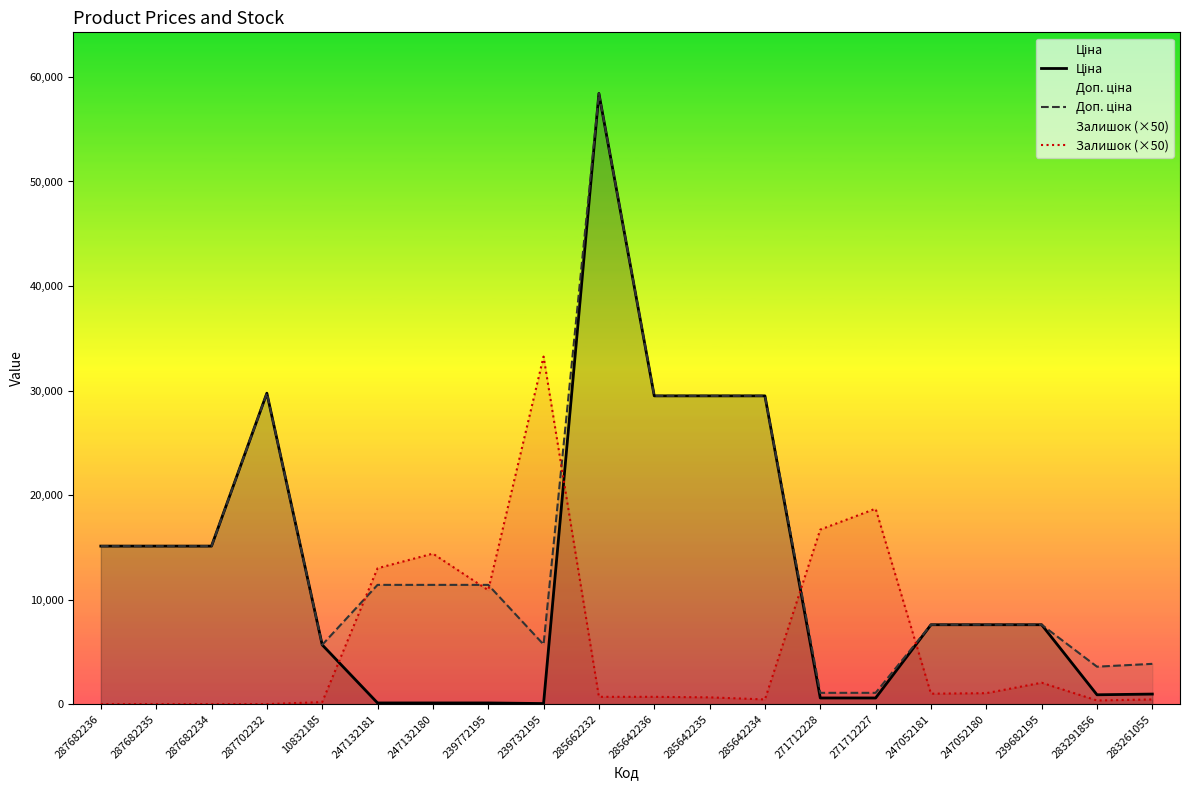

Reading right to left, what are all the values shown in this chart?

Ціна: 283261055=963.5	283291856=895.9	239682195=7596.5	247052180=7596.5	247052181=7596.5	271712227=589.9	271712228=589.9	285642234=29491.5	285642235=29491.5	285642236=29491.5	285662232=58426.5	239732195=57.0	239772195=114.1	247132180=114.1	247132181=114.1	10832185=5673.8	287702232=29747.2	287682234=15120.0	287682235=15120.0	287682236=15120.0
Доп. ціна: 283261055=3854.0	283291856=3583.6	239682195=7596.5	247052180=7596.5	247052181=7596.5	271712227=1081.7	271712228=1081.7	285642234=29491.5	285642235=29491.5	285642236=29491.5	285662232=58426.5	239732195=5705.0	239772195=11410.0	247132180=11410.0	247132181=11410.0	10832185=5673.8	287702232=29747.2	287682234=15120.0	287682235=15120.0	287682236=15120.0
Залишок (×50): 283261055=450.0	283291856=350.0	239682195=2050.0	247052180=1050.0	247052181=1000.0	271712227=18700.0	271712228=16700.0	285642234=450.0	285642235=650.0	285642236=700.0	285662232=700.0	239732195=33250.0	239772195=10900.0	247132180=14400.0	247132181=13000.0	10832185=200.0	287702232=0.0	287682234=0.0	287682235=0.0	287682236=0.0